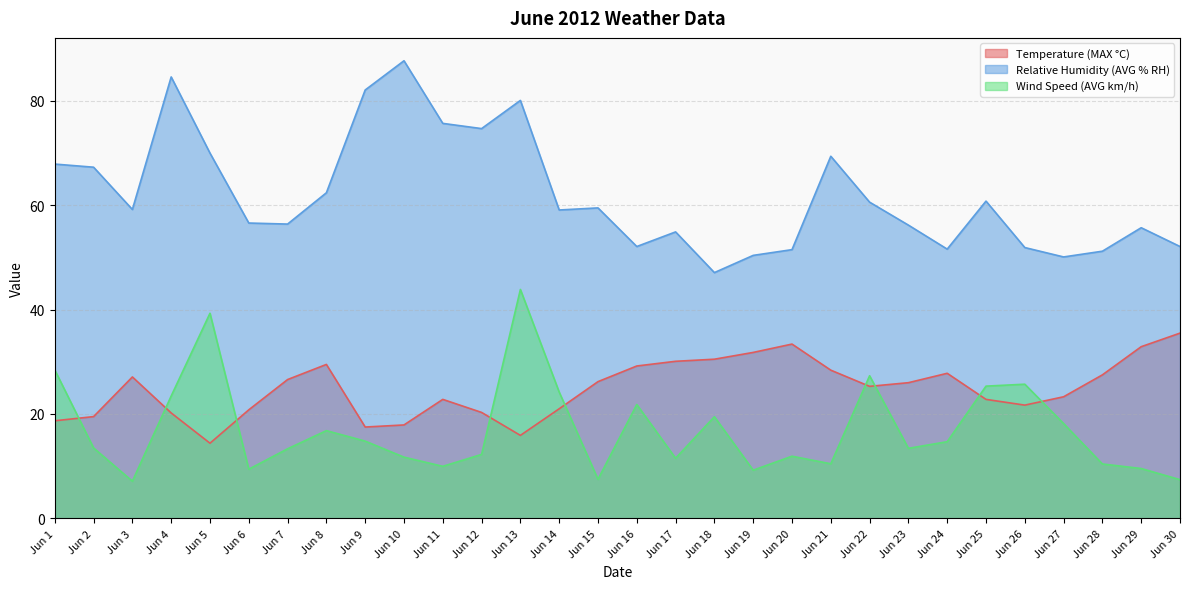

Reading left to right, transcribe all the data shown in this chart.

Temperature (MAX °C): 18.7	19.5	27.1	20.2	14.4	20.8	26.6	29.5	17.5	17.9	22.8	20.3	15.9	21.0	26.2	29.2	30.1	30.5	31.8	33.4	28.4	25.3	26.0	27.8	22.8	21.7	23.3	27.5	32.9	35.5
Relative Humidity (AVG % RH): 67.9	67.3	59.2	84.6	70.0	56.6	56.4	62.4	82.1	87.7	75.7	74.7	80.1	59.1	59.5	52.1	54.9	47.1	50.4	51.5	69.4	60.6	56.2	51.6	60.8	51.9	50.1	51.2	55.7	52.1
Wind Speed (AVG km/h): 28.4	13.5	7.1	23.4	39.3	9.4	13.3	16.8	14.8	11.7	10.0	12.2	43.9	24.2	7.5	21.8	11.5	19.5	9.2	11.9	10.5	27.3	13.4	14.7	25.3	25.7	18.2	10.4	9.6	7.4